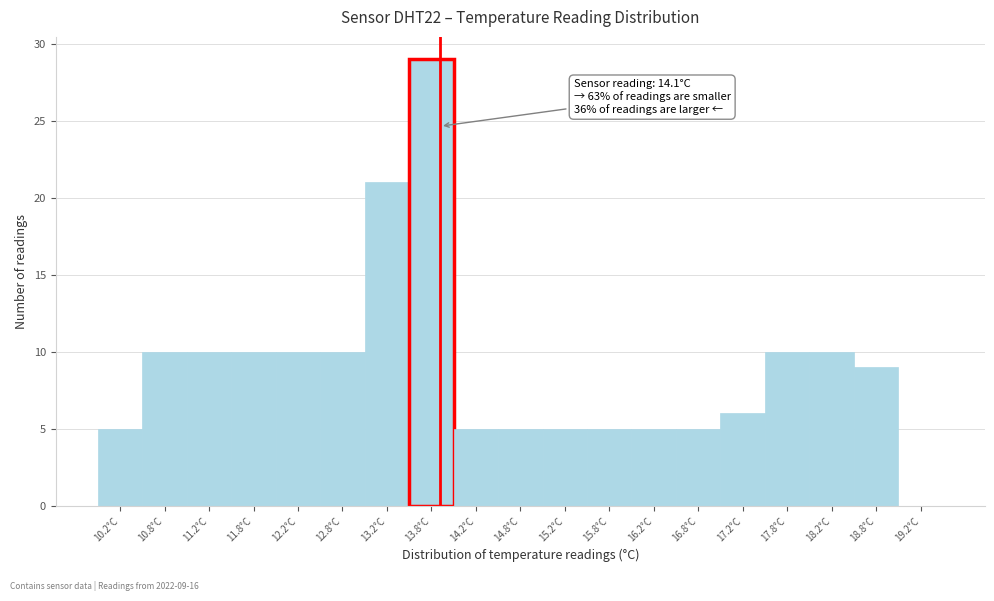

Reading left to right, transcribe all the data shown in this chart.

10.2°C=5	10.8°C=10	11.2°C=10	11.8°C=10	12.2°C=10	12.8°C=10	13.2°C=21	13.8°C=29	14.2°C=5	14.8°C=5	15.2°C=5	15.8°C=5	16.2°C=5	16.8°C=5	17.2°C=6	17.8°C=10	18.2°C=10	18.8°C=9	19.2°C=0